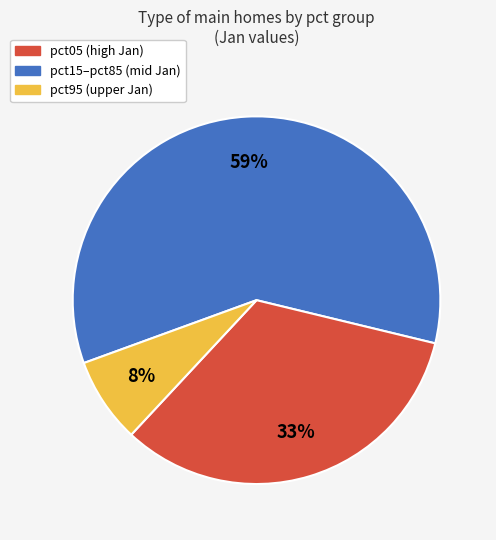

To the nearest percent, what is the average slice percentage?

33%